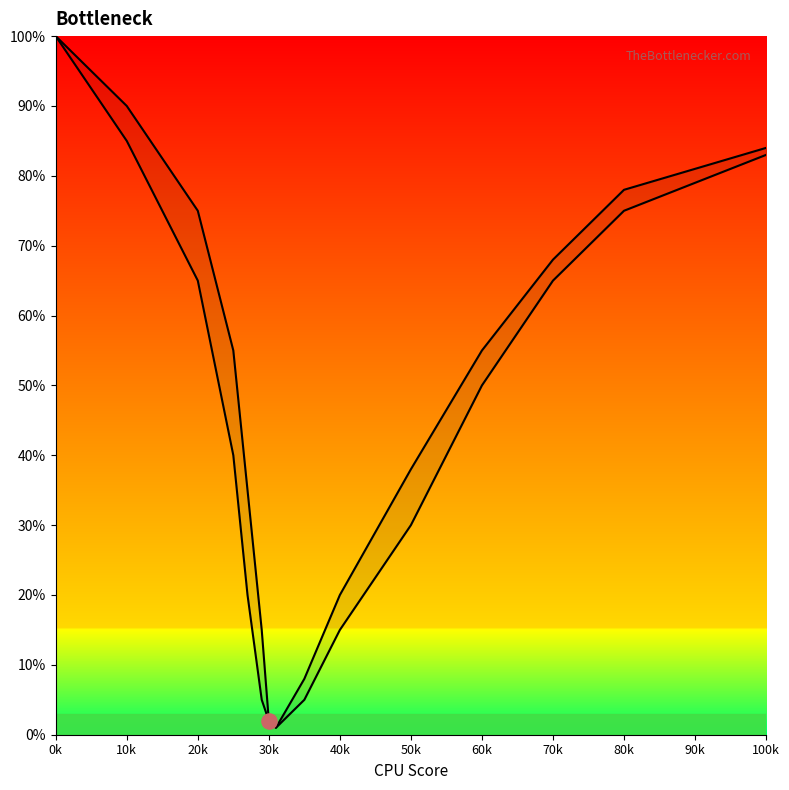

Which series has the largest Y range (max minus min)?

Bottleneck Curve 1